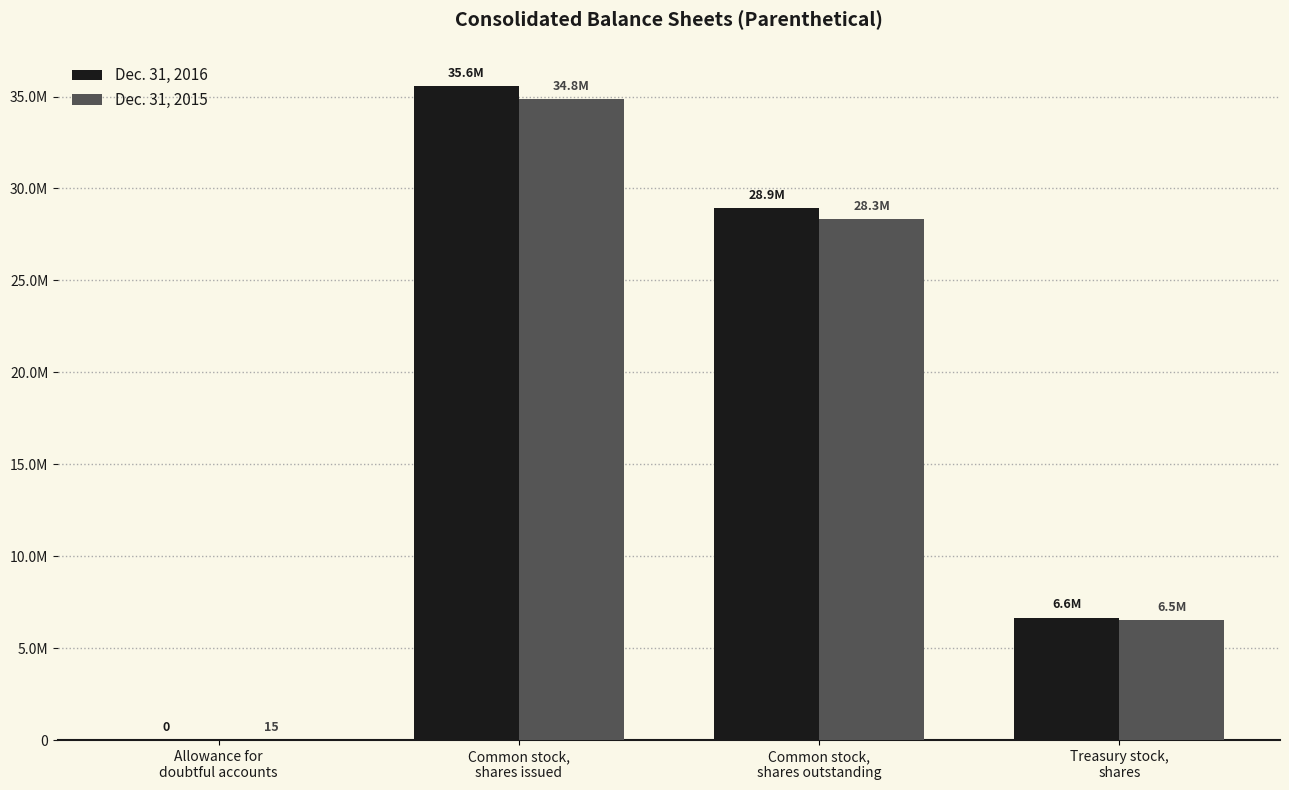

True or false: Dec. 31, 2015 has a value of 1349597 at Treasury stock,
shares.

False